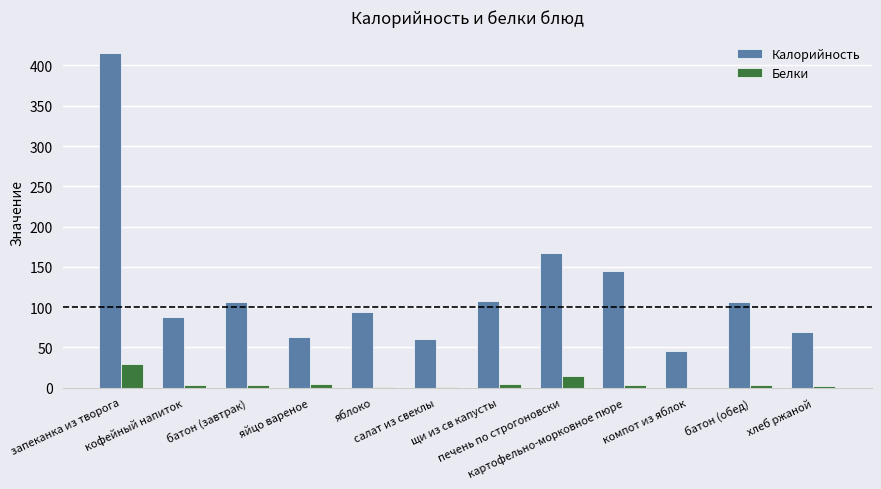

How many values in the Калорийность series exceed 106?

6